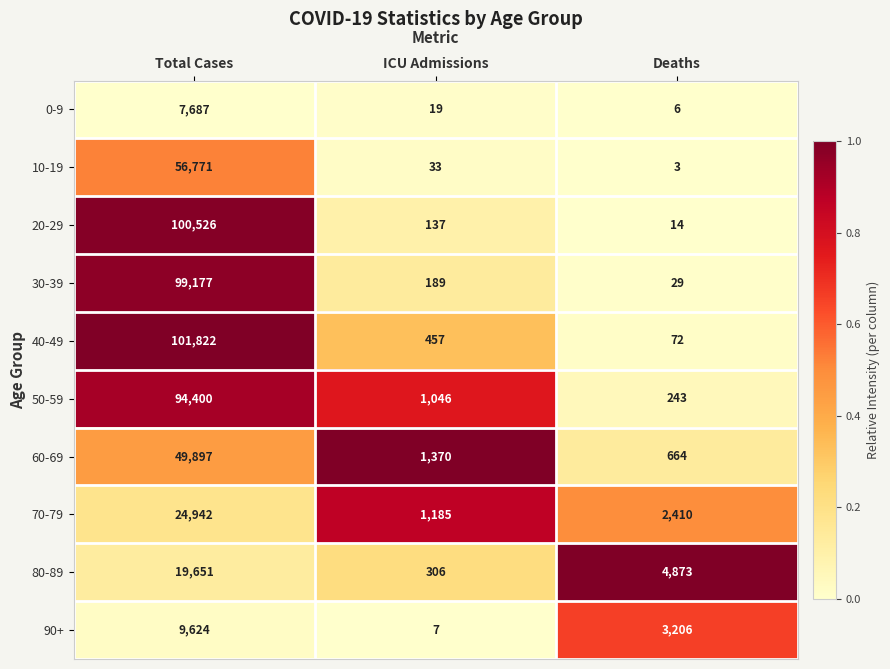

Which series has the largest total across all categories?

40-49